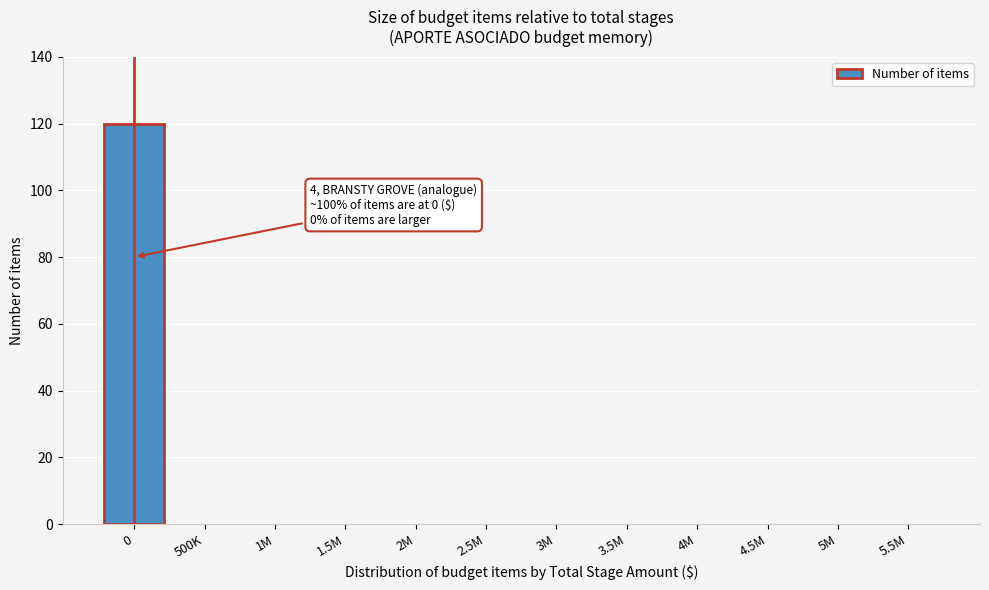

Reading left to right, what are all the values shown in this chart?

0=120	500K=0	1M=0	1.5M=0	2M=0	2.5M=0	3M=0	3.5M=0	4M=0	4.5M=0	5M=0	5.5M=0